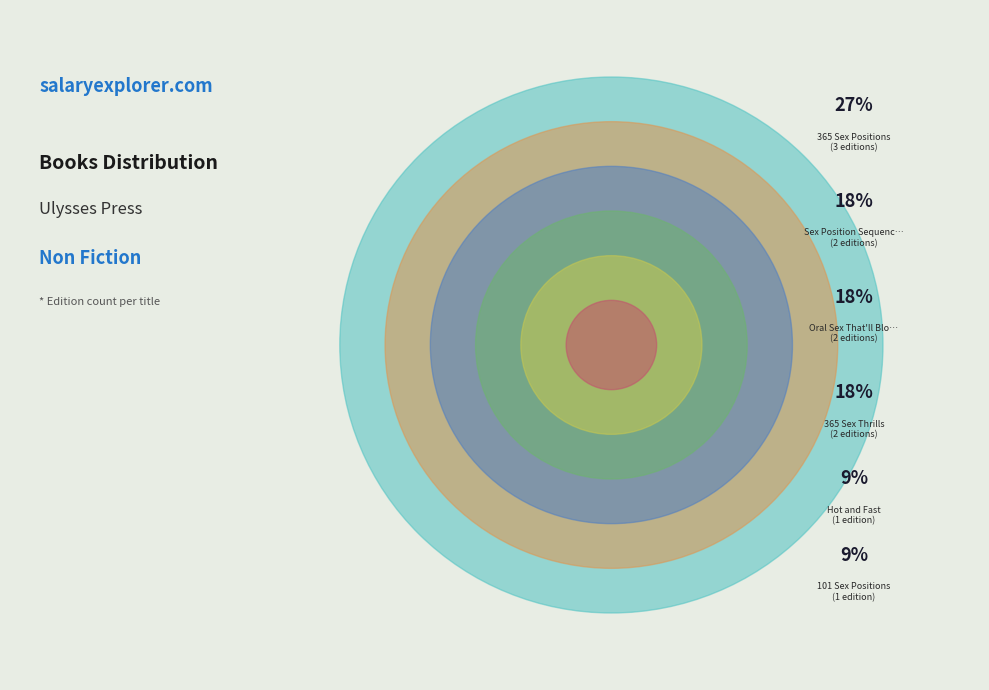

To the nearest percent, what percentage of the pie is 365 Sex Positions?

27%